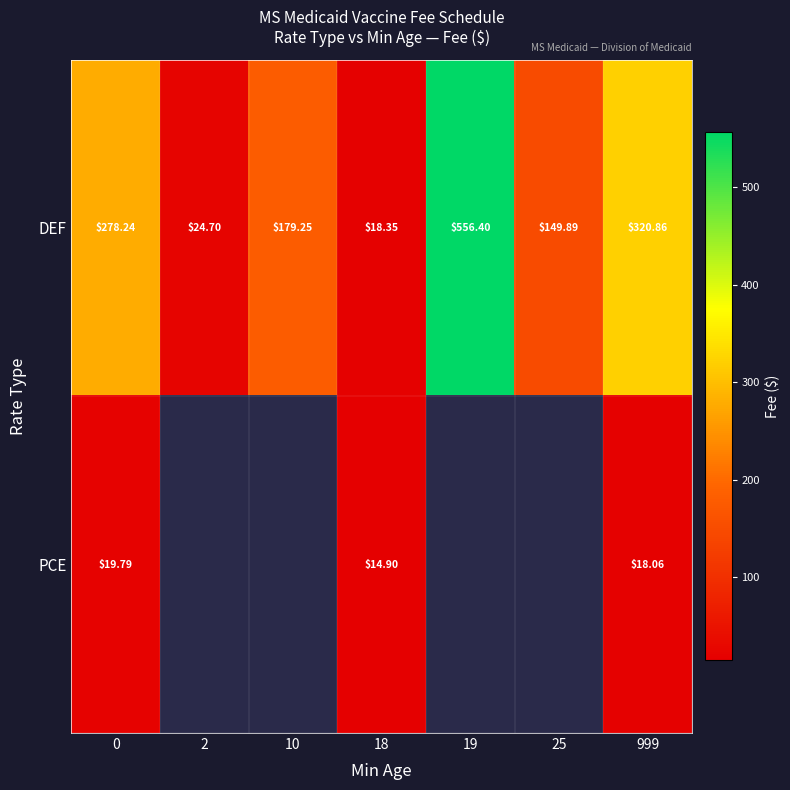

Is the value of PCE at 999 greater than the value of DEF at 18?

No